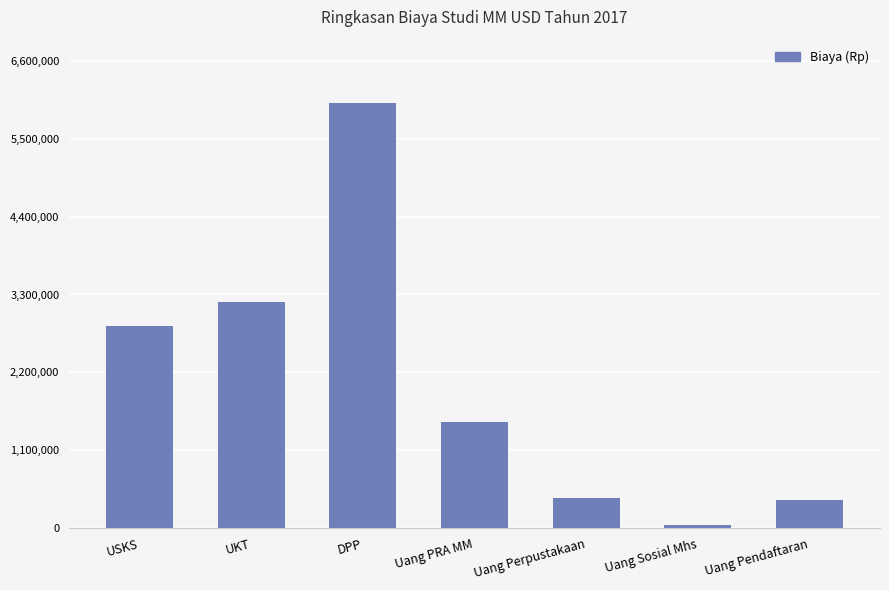

What is the value of the 4th bar from the left?

1500000